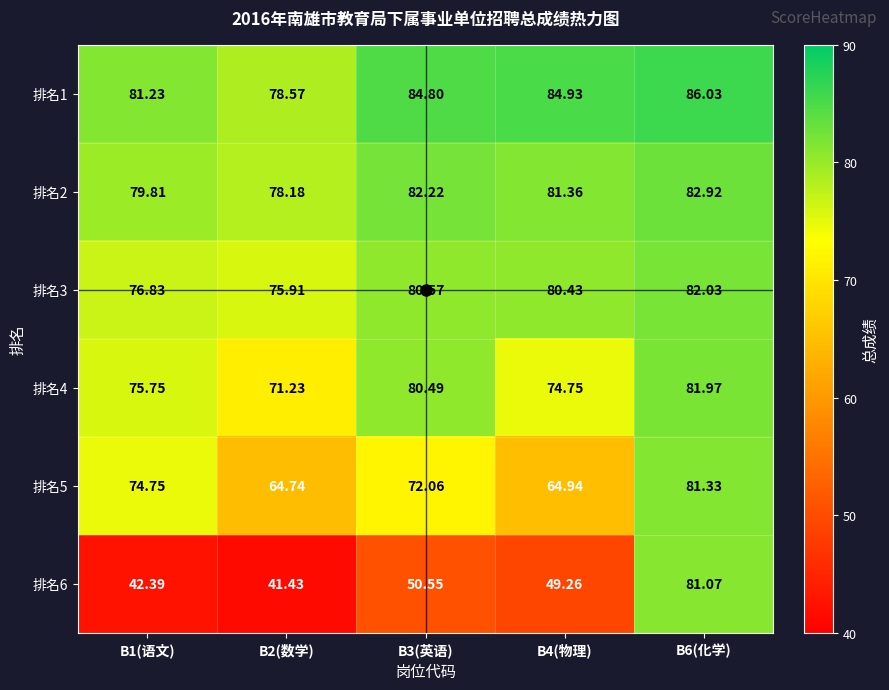

Is the value of 排名4 at B3(英语) greater than the value of 排名3 at B3(英语)?

No